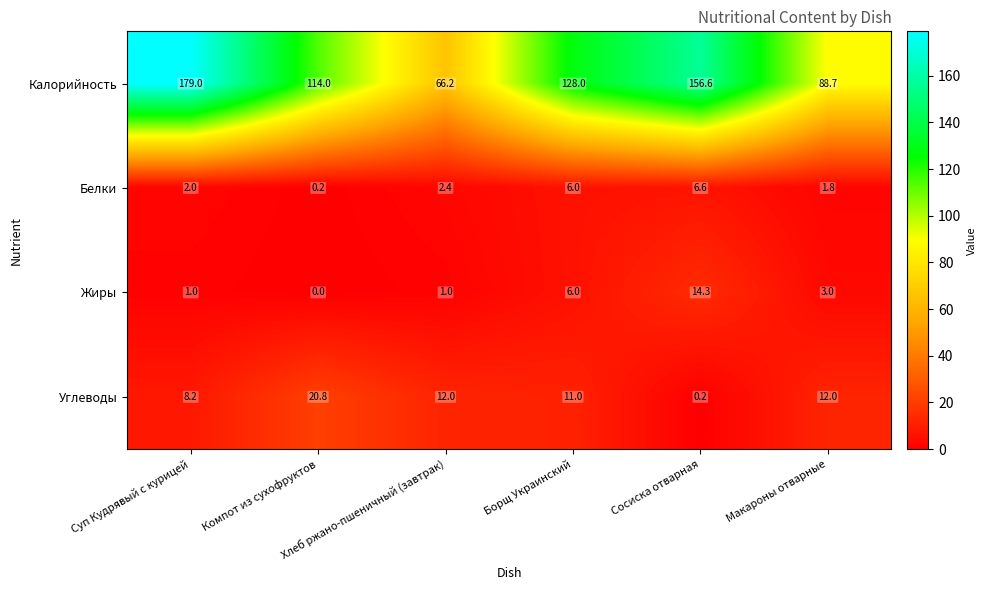

What is the difference between the maximum and minimum values in the Белки series?

6.4